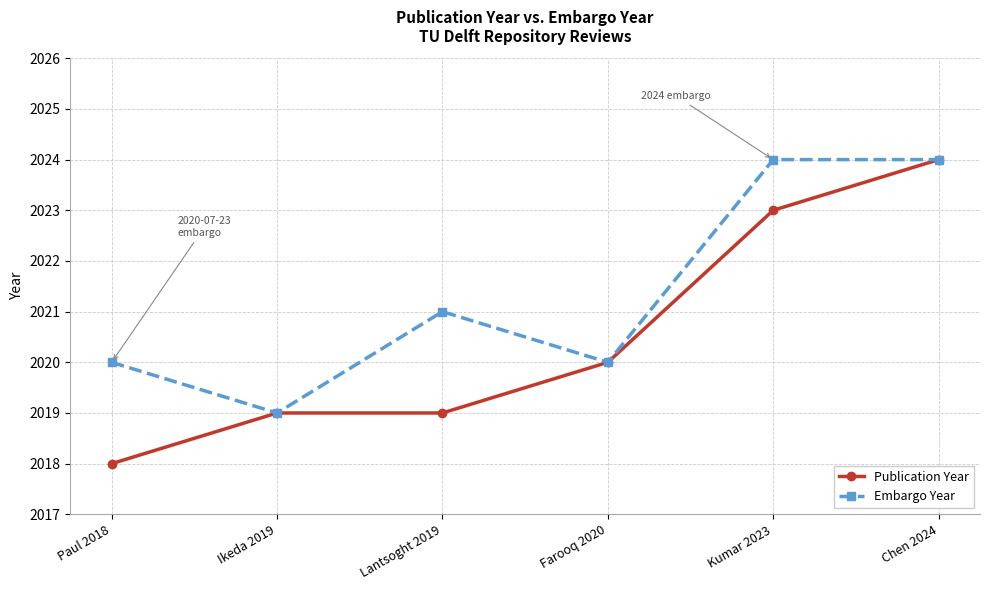

Is this an area chart (filled region under the line)?

No